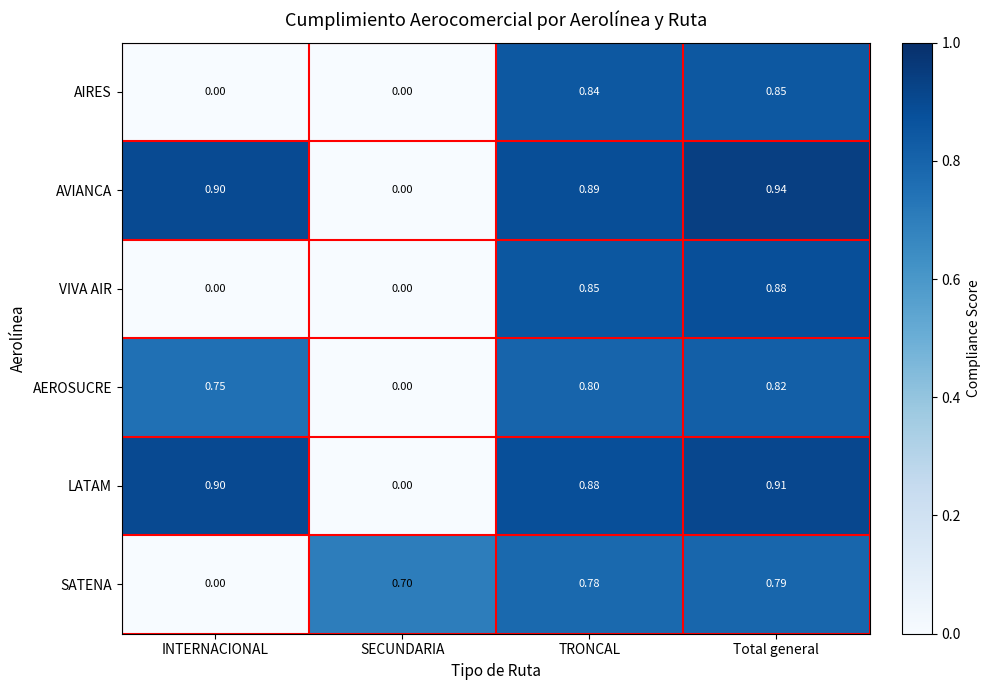

At which category is the sum across all series the highest?

Total general